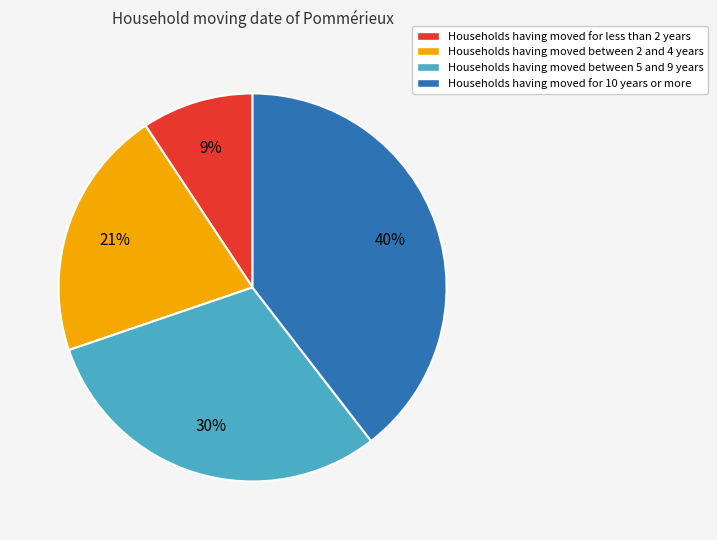

To the nearest percent, what is the average slice percentage?

25%